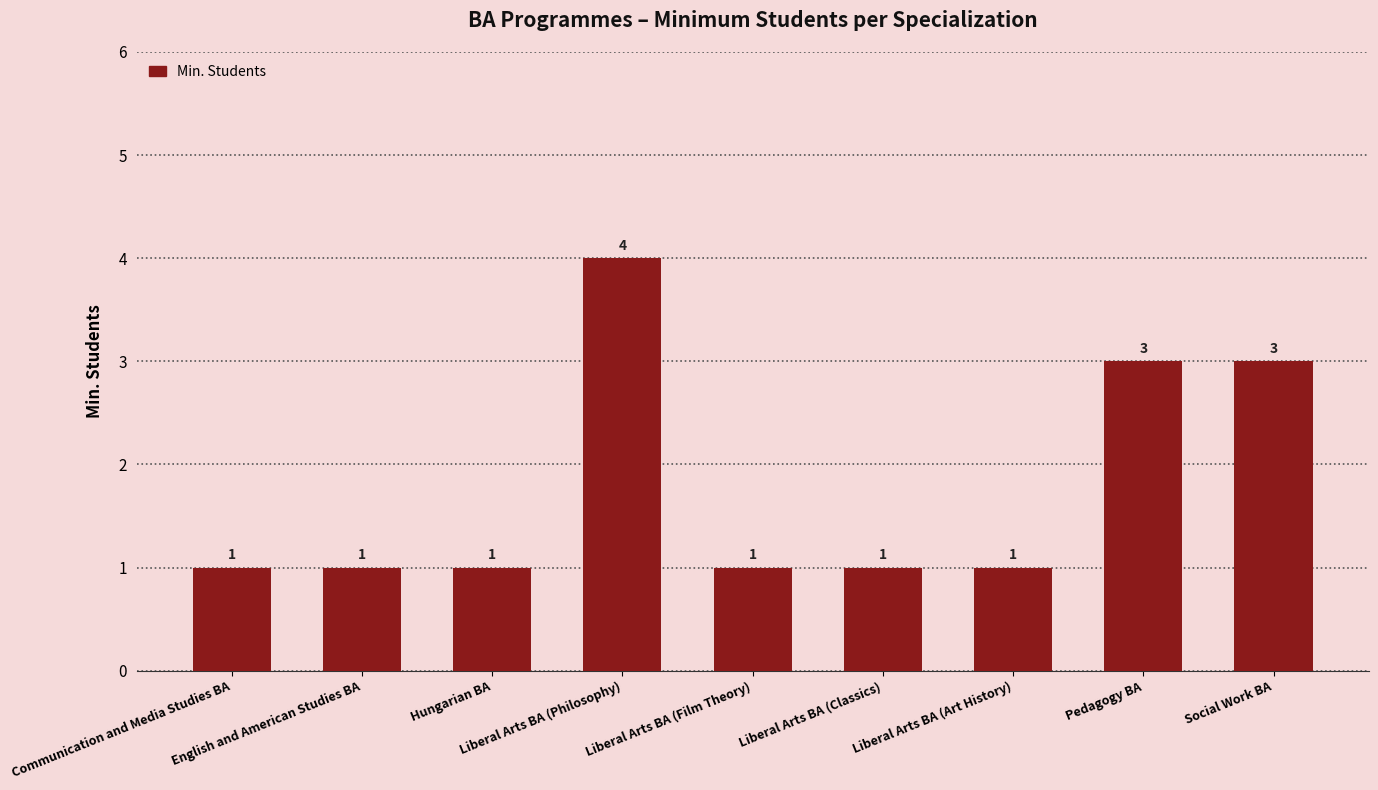

The value at Pedagogy BA is 3. True or false?

True